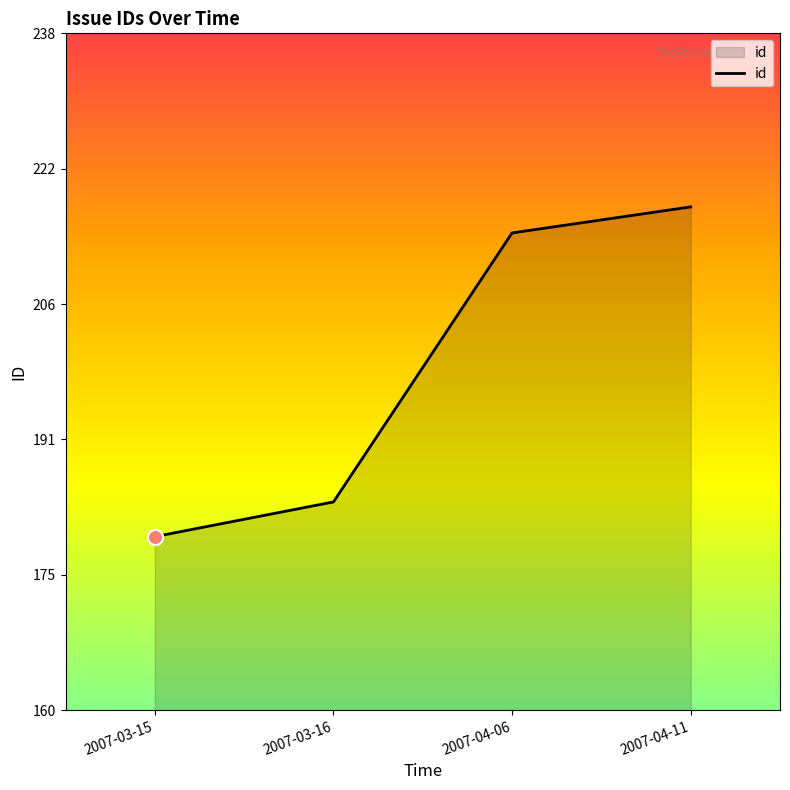

Which has a higher value, 2007-04-11 or 2007-03-16?

2007-04-11